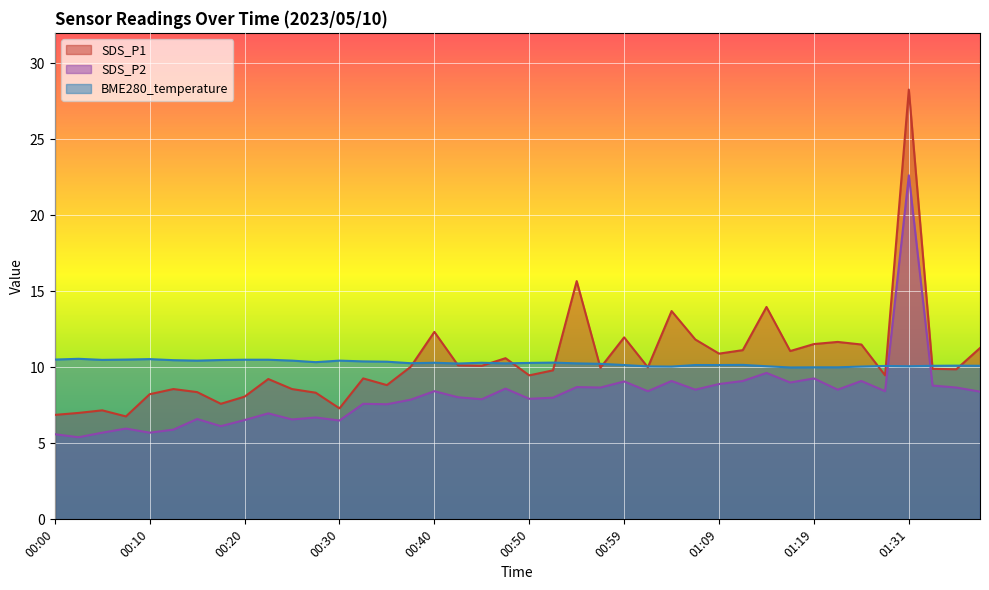

How many lines are shown in the chart?

3